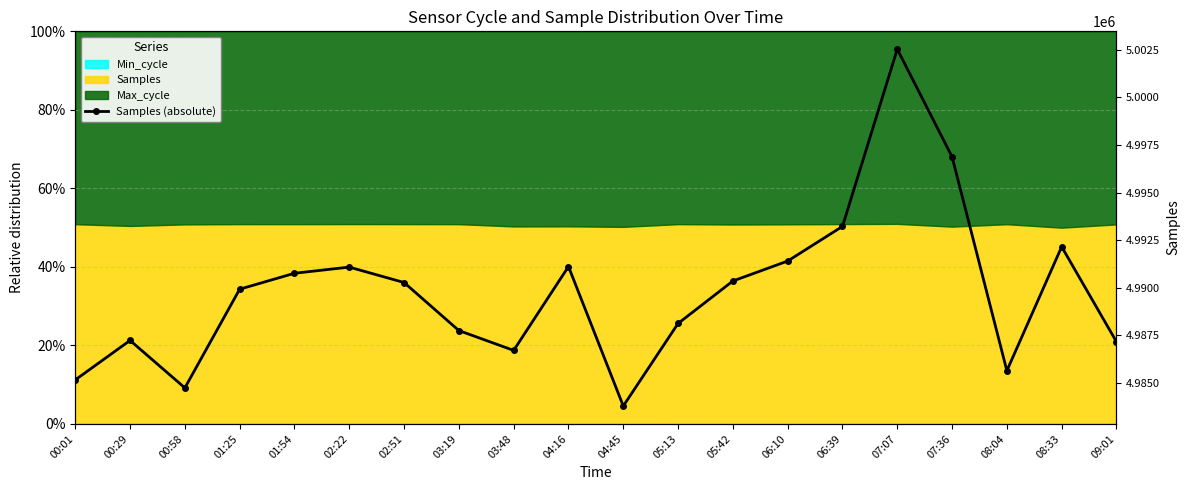

What is the difference between the maximum and minimum values?

18757